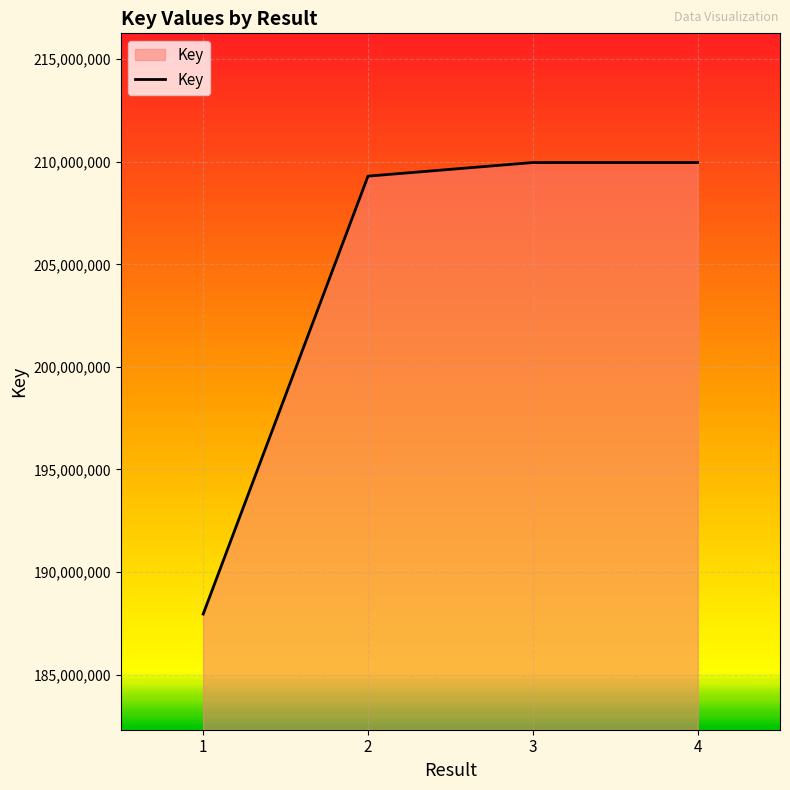

What is the average value?

204293888